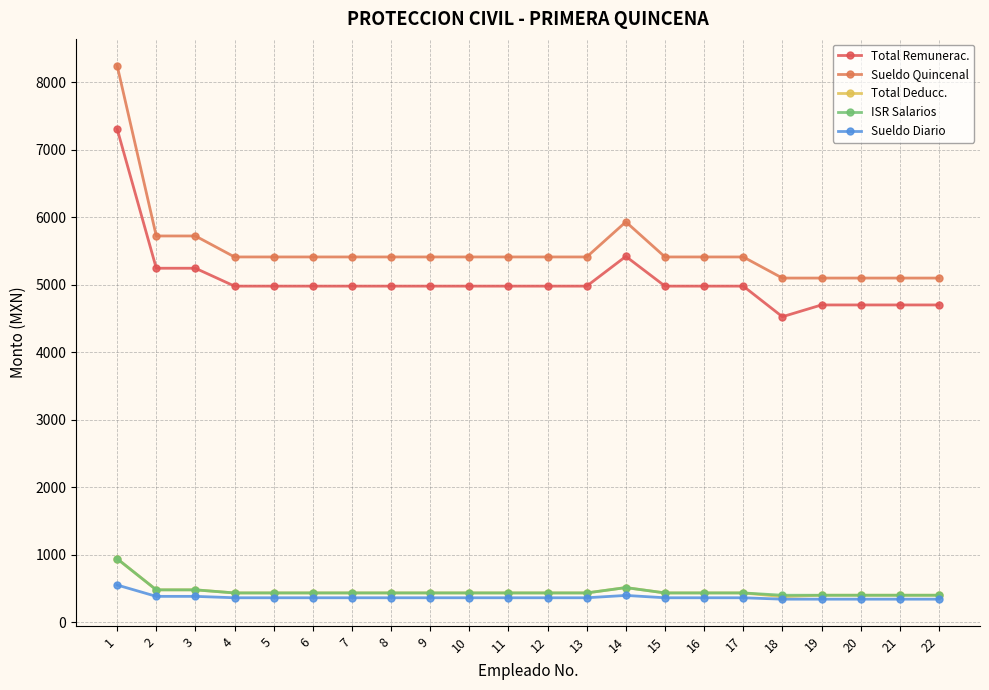

At which label does Sueldo Quincenal first exceed 5413?

1